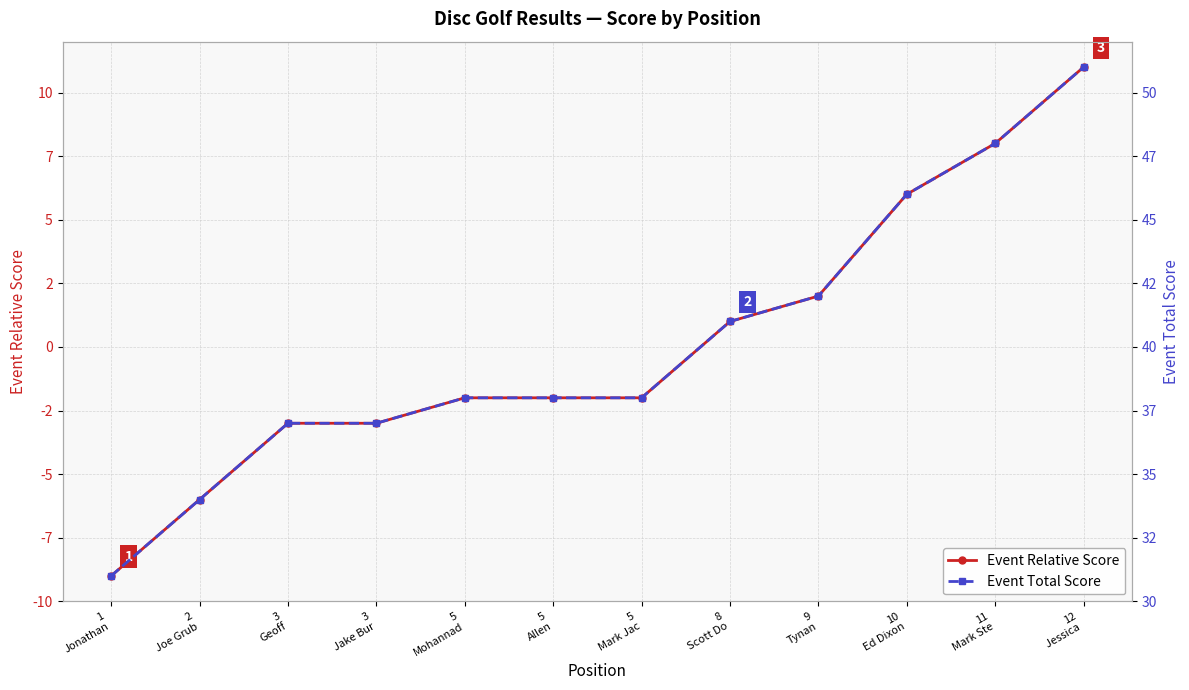

What is the lowest value of the Event Total Score series?

31